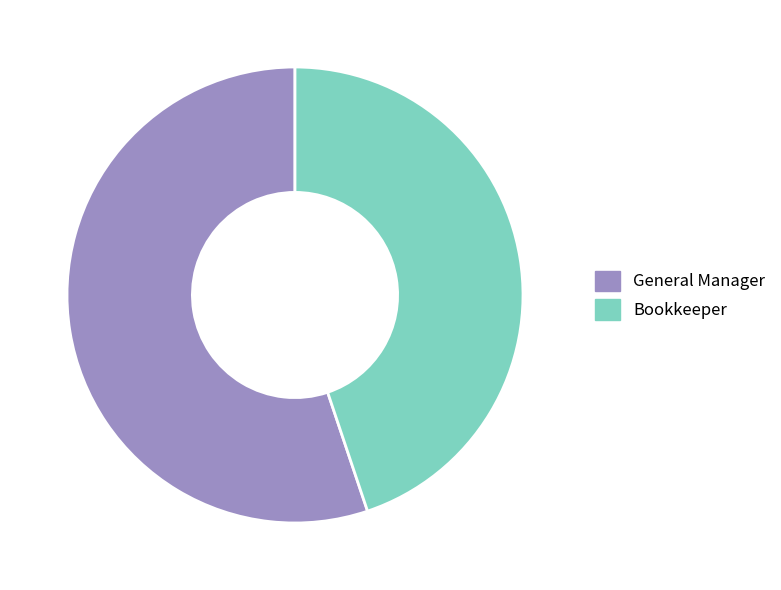

What is the ratio of the value at General Manager to the value at Bookkeeper?

1.2